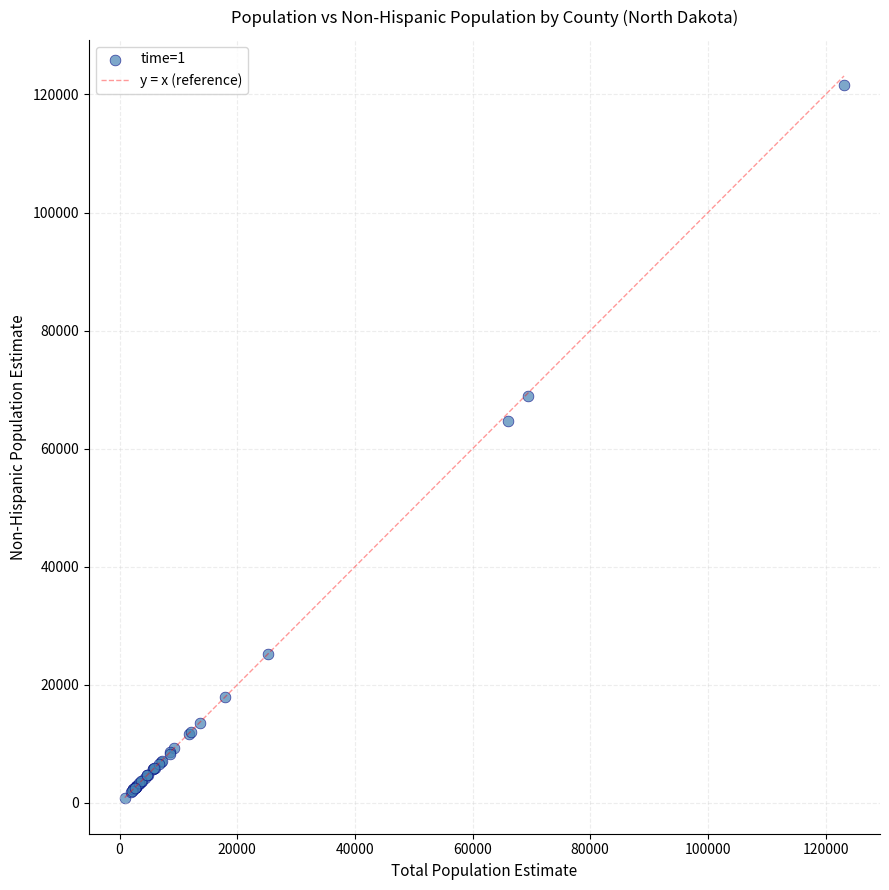

What Y value in the scatter plot is closest to 61252?

64750